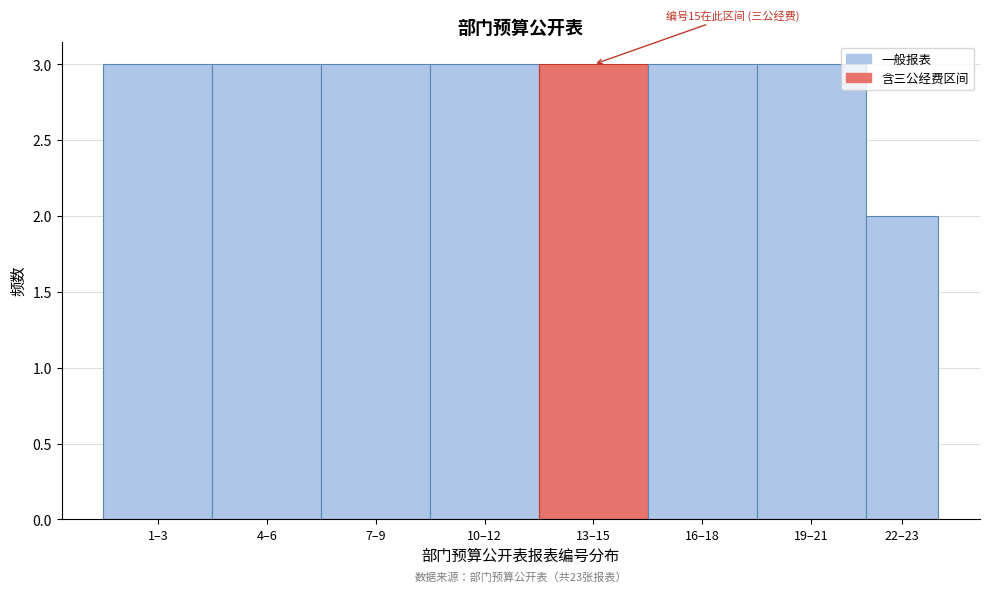

Reading left to right, extract all data points from this chart.

3	3	3	3	3	3	3	2